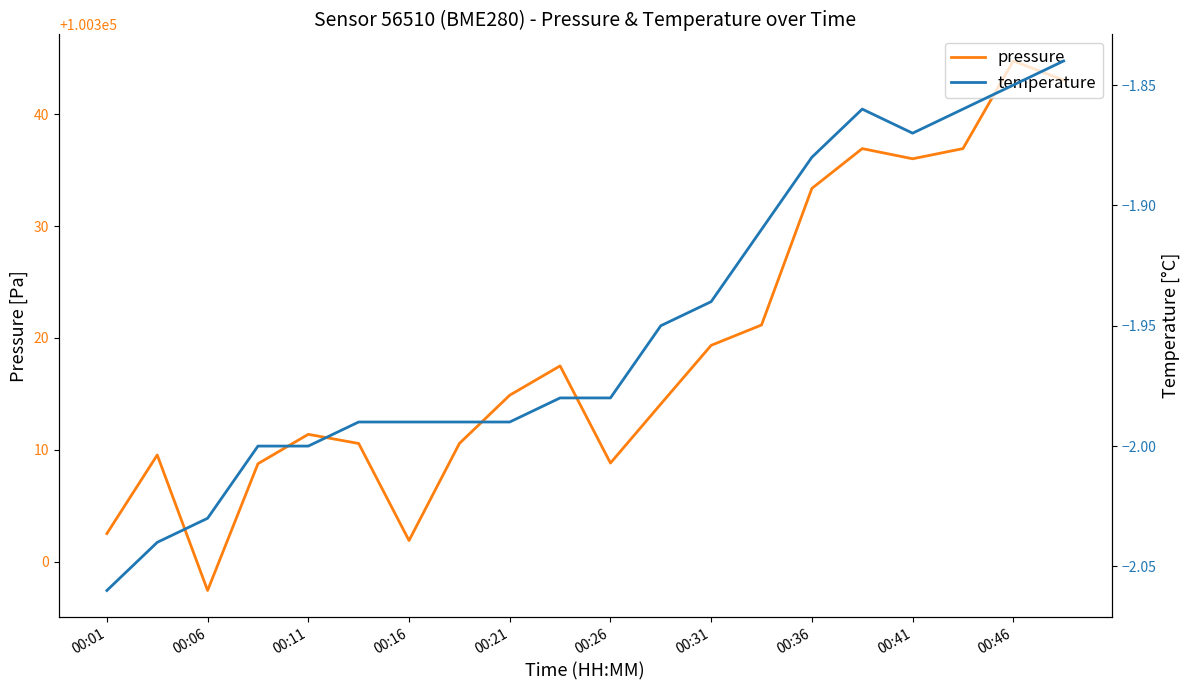

Which series has the largest total across all categories?

pressure